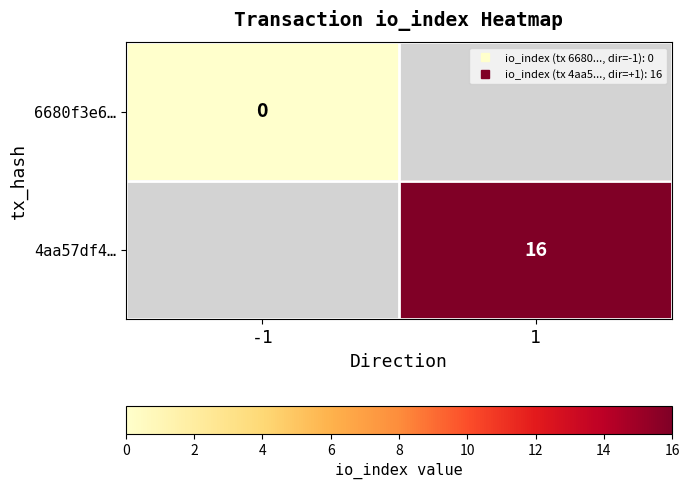

Rank the series by their maximum value, from lowest to highest.

6680f3e6…, 4aa57df4…